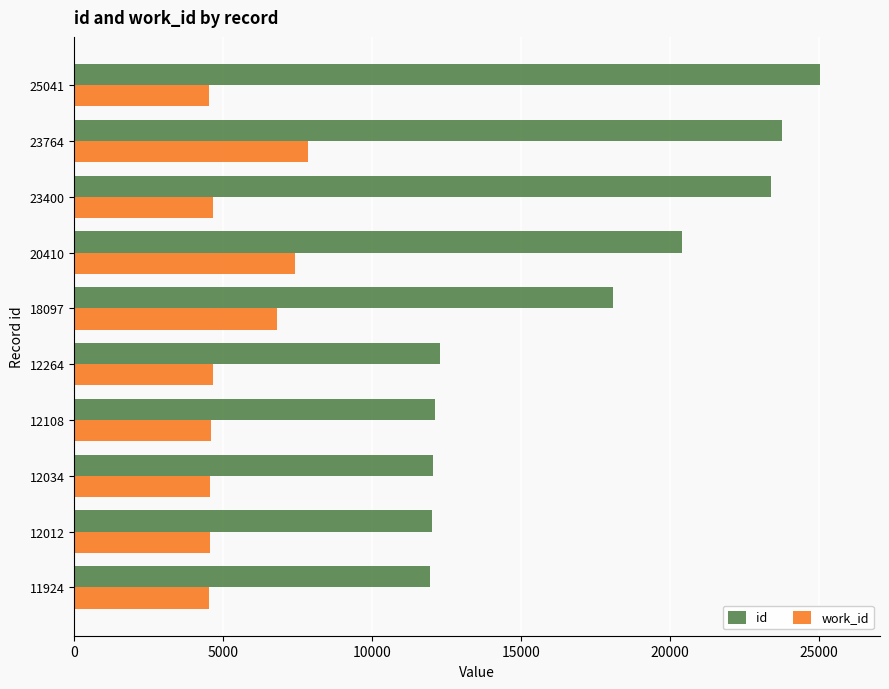

The value of id at 12264 is 12264. True or false?

True